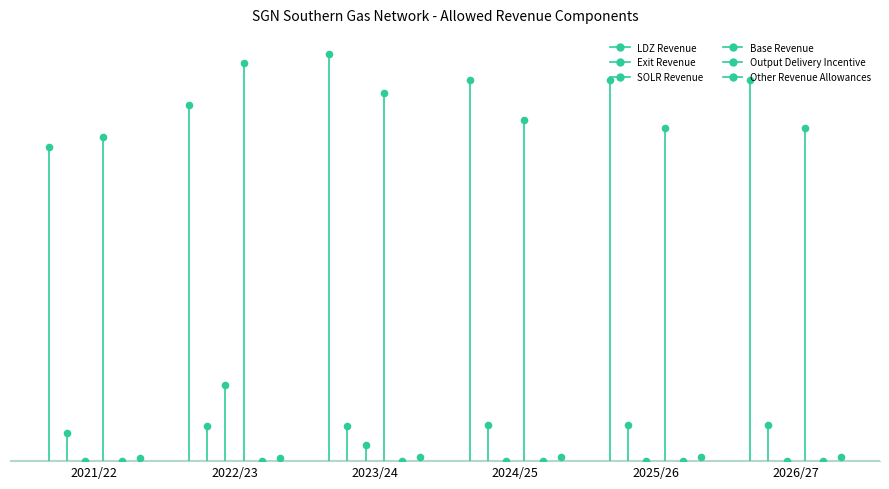

At which category is the sum across all series the highest?

2022/23